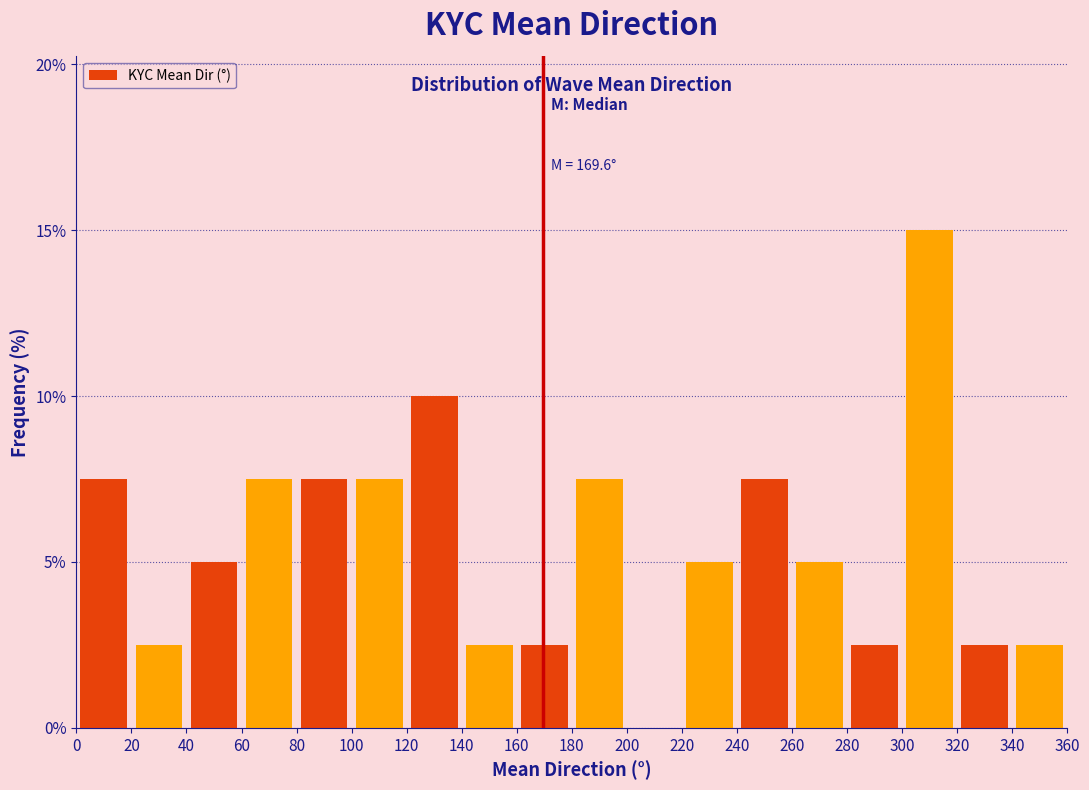

Which range on the x-axis has the tallest bar?

300 to 320